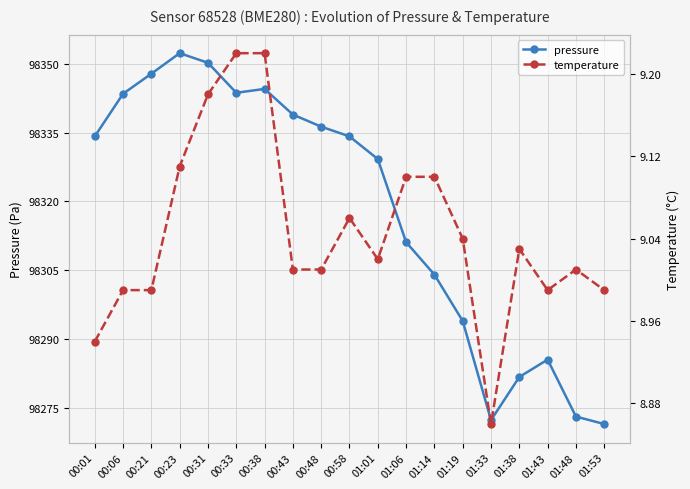

What position from the right is 01:33?

5